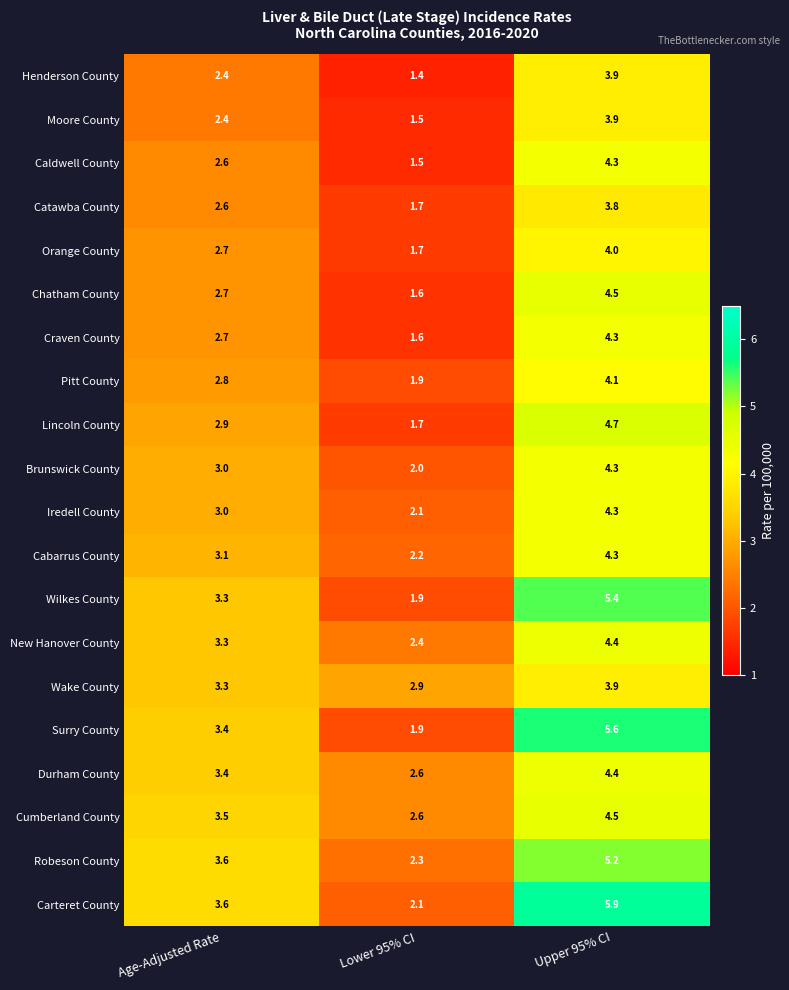

The value of Durham County at Upper 95% CI is 4.4. True or false?

True